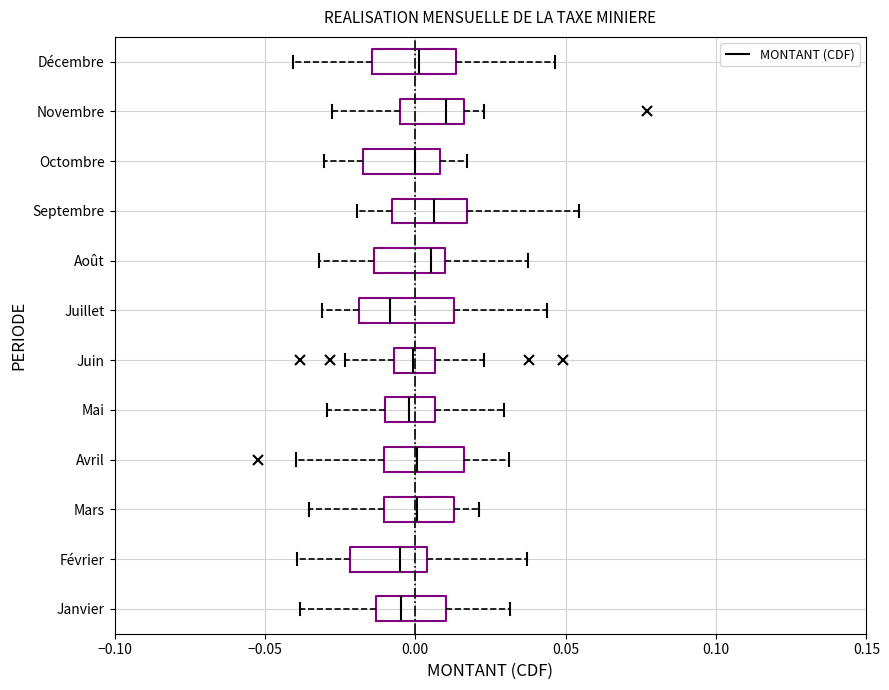

Where does the right whisker of the box for Février end on the x-axis? The values are not printed on the chart, so give them approximately, as read against the axis.

0.035